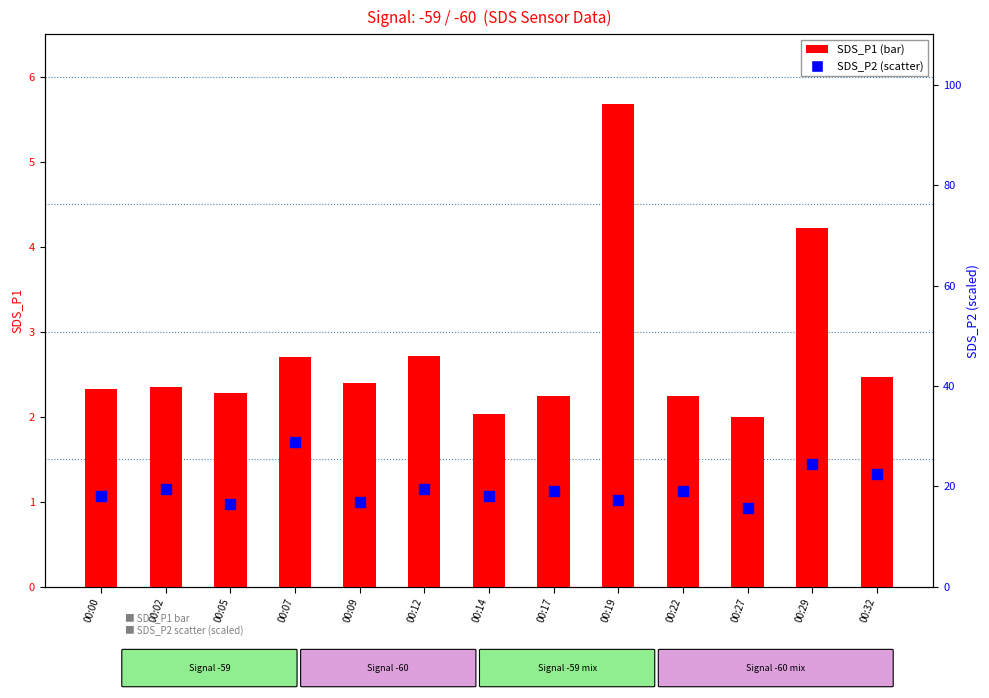

Is the value of SDS_P1 at 00:14 greater than the value of SDS_P2 (scaled) at 00:19?

No